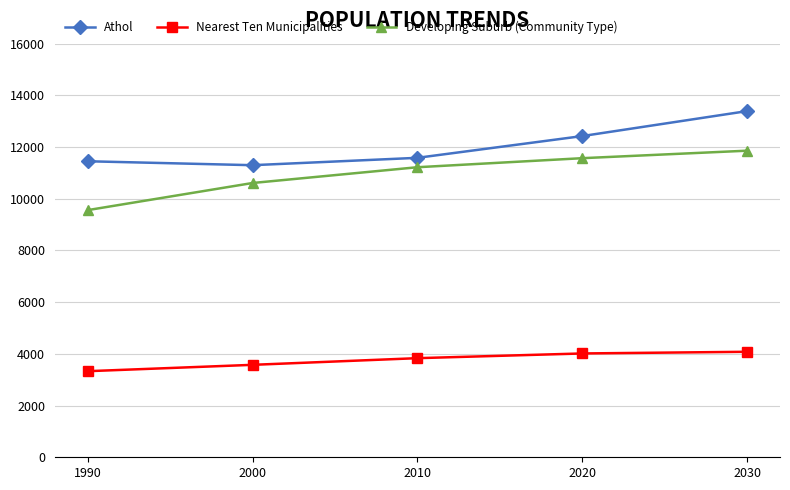

True or false: Athol has a value of 23248 at 2030.

False